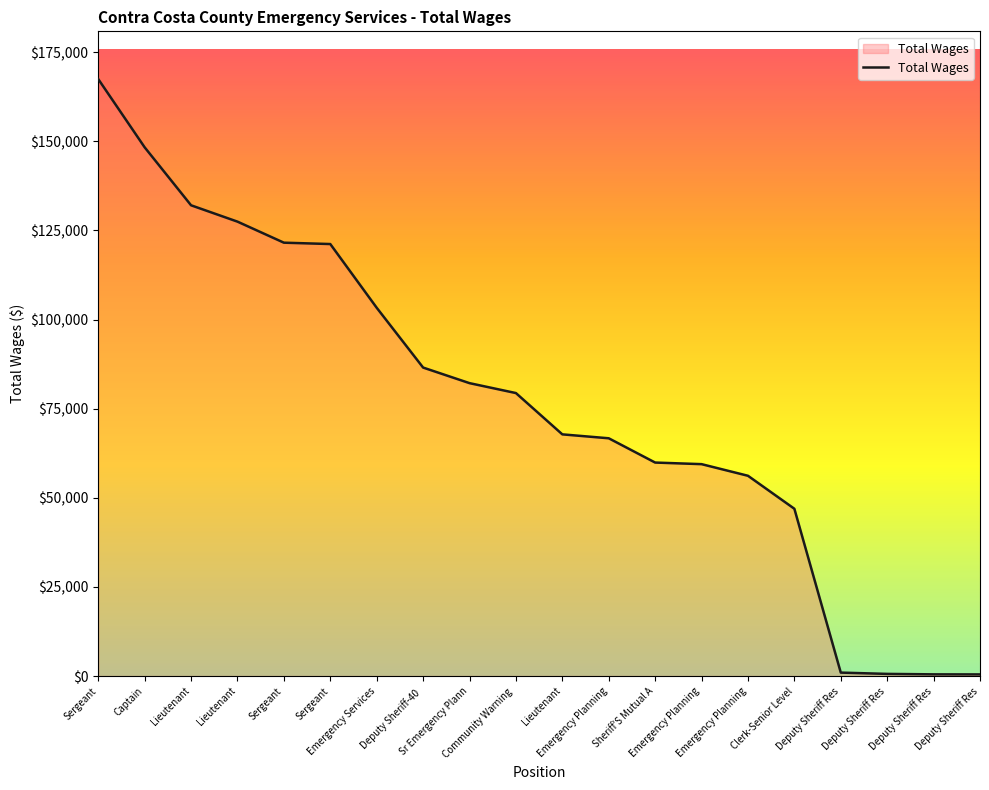

Count the number of categories in the chart.

20